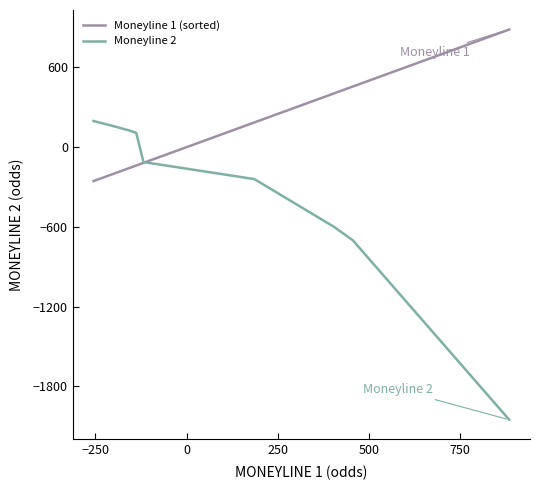

Which series has the largest total across all categories?

Moneyline 1 (sorted)